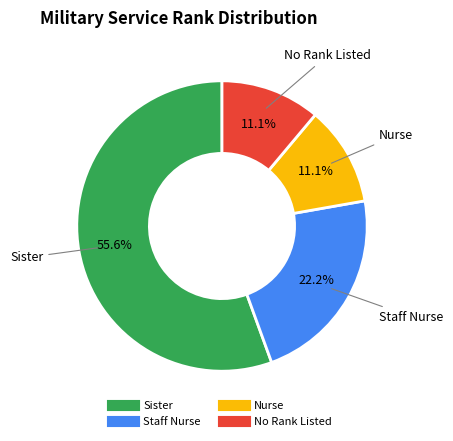

Is there a majority slice in this chart?

Yes